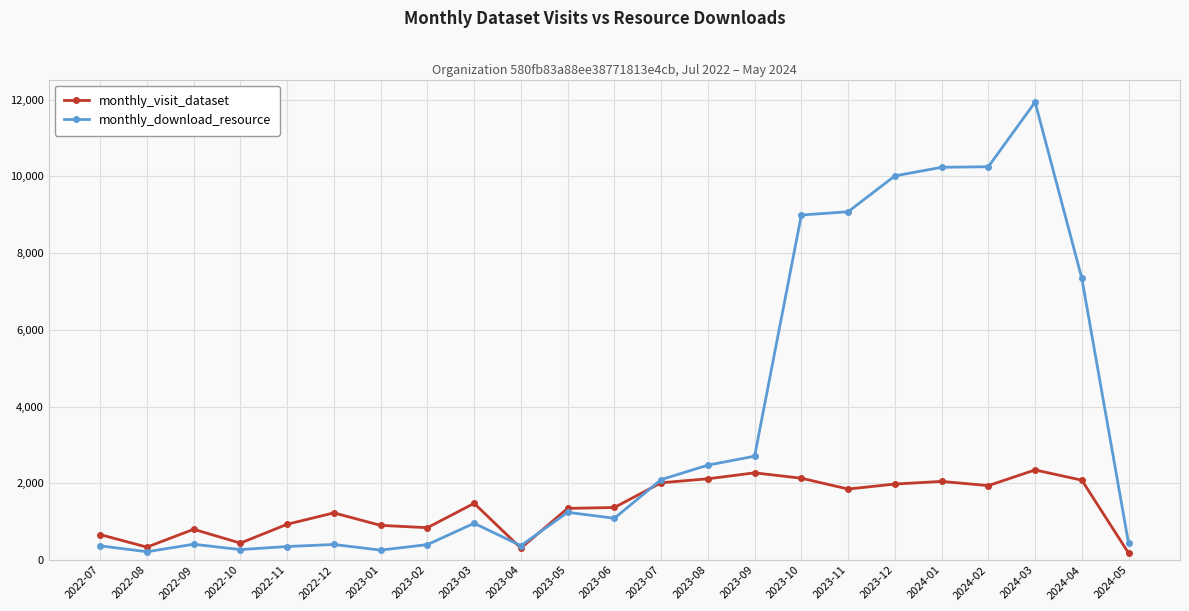

What is the value of the monthly_download_resource point at the 10th from the left?

372